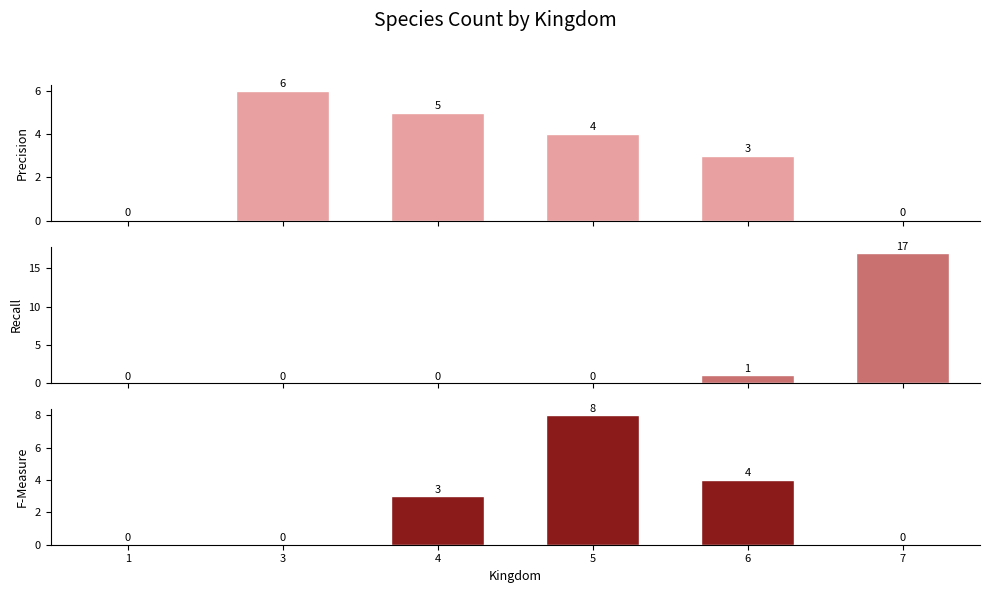

At 7, list the series in order from smallest to largest.

Precision, F-Measure, Recall